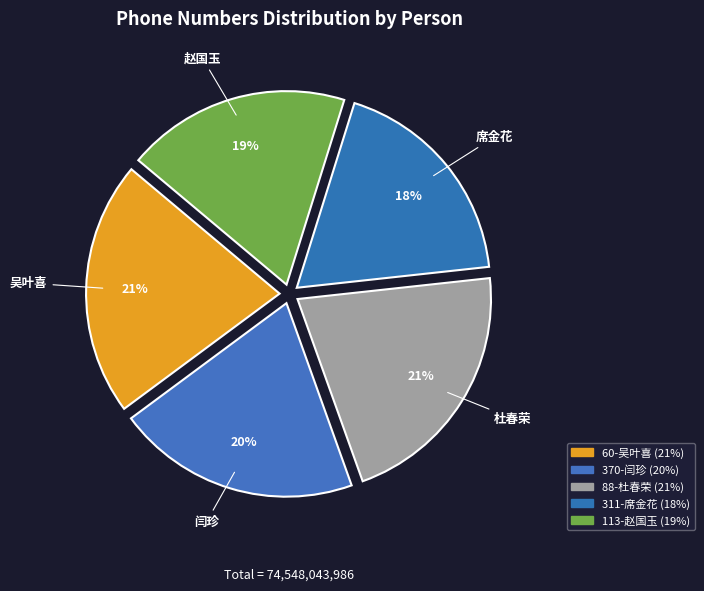

Is the sum of 311-席金花 and 88-杜春荣 greater than half?

No